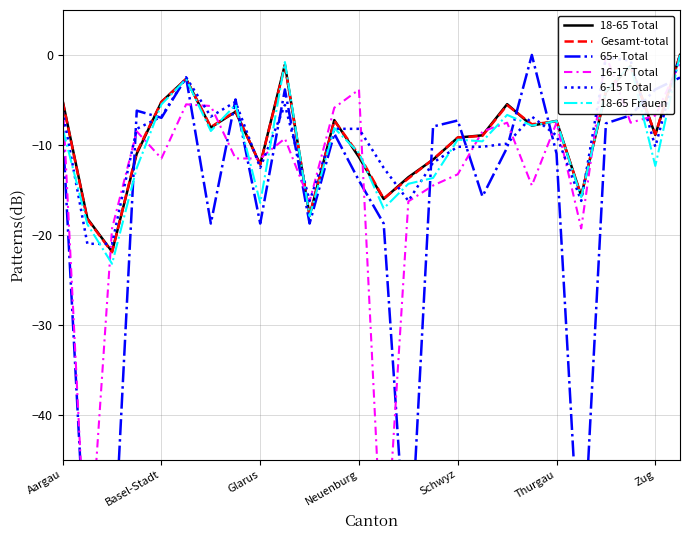

True or false: 18-65 Total has a value of -14.5 at Schwyz.

False